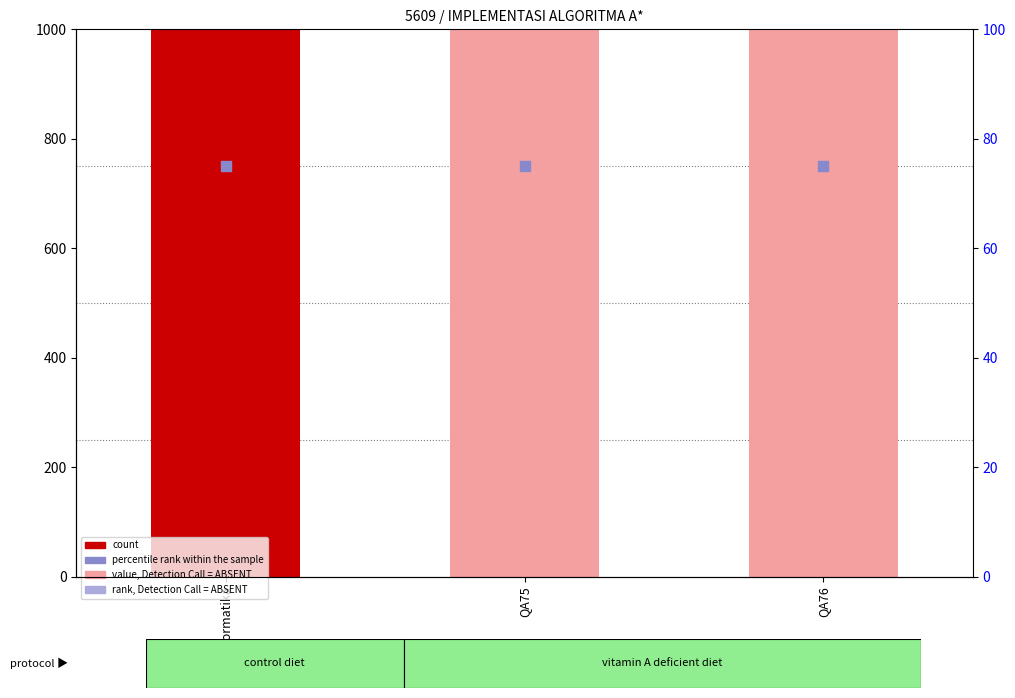

Is the value of value, Detection Call = ABSENT at tek_informatika greater than the value of rank, Detection Call = ABSENT at tek_informatika?

Yes